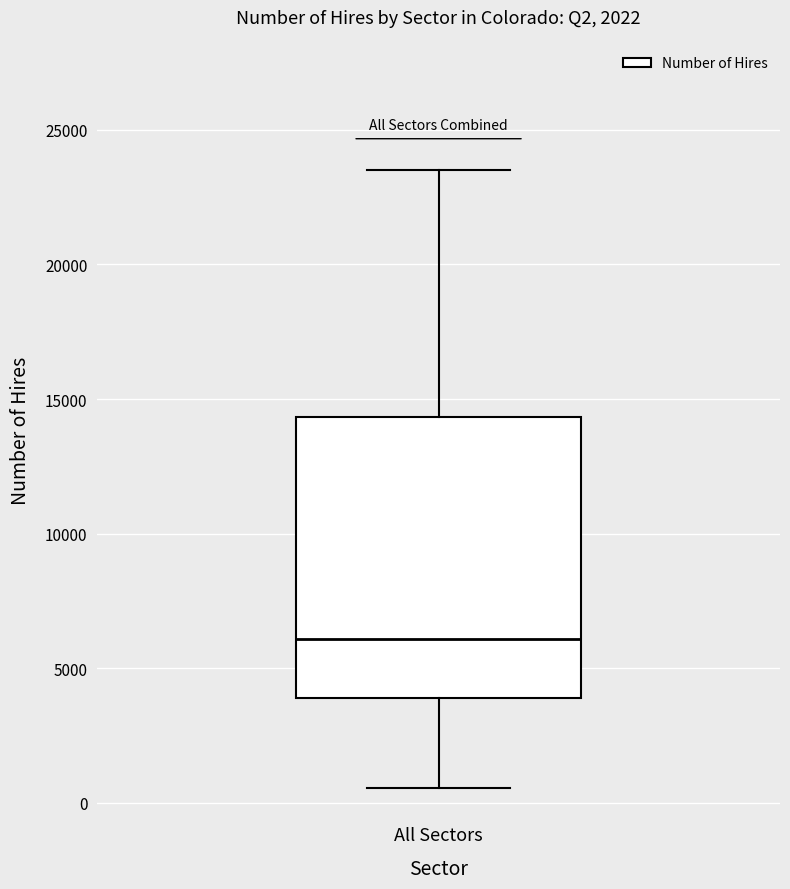

Transcribe this box plot: give where the median line is, the range the box spans, and where the two whiskers end, as read against the y-axis. The values are not printed on the chart, so give them approximately, as read against the axis.

median 6000, box 4000 to 14500, whiskers 500 to 23500